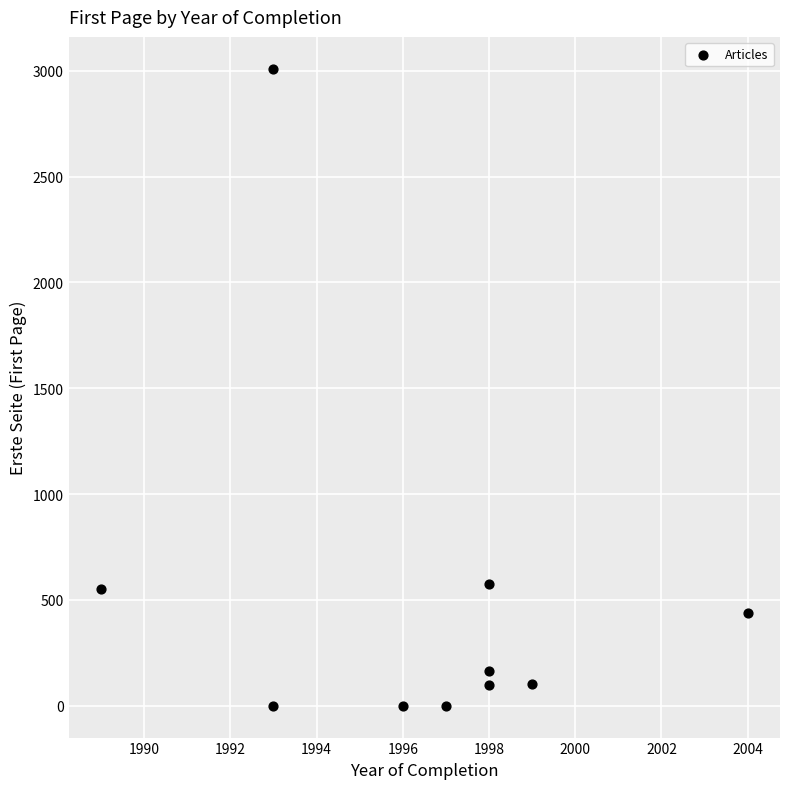

What is the average Y value?

494